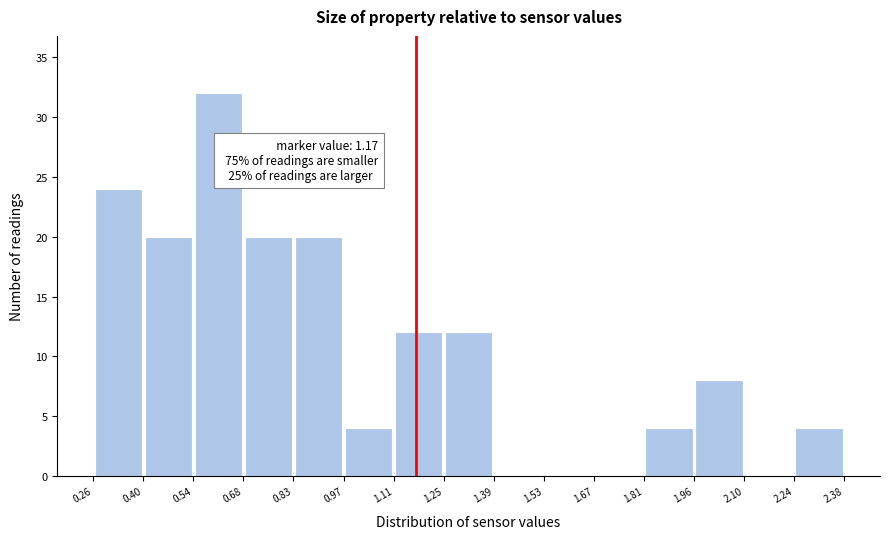

Which range on the x-axis has the tallest bar?

0.54 to 0.68